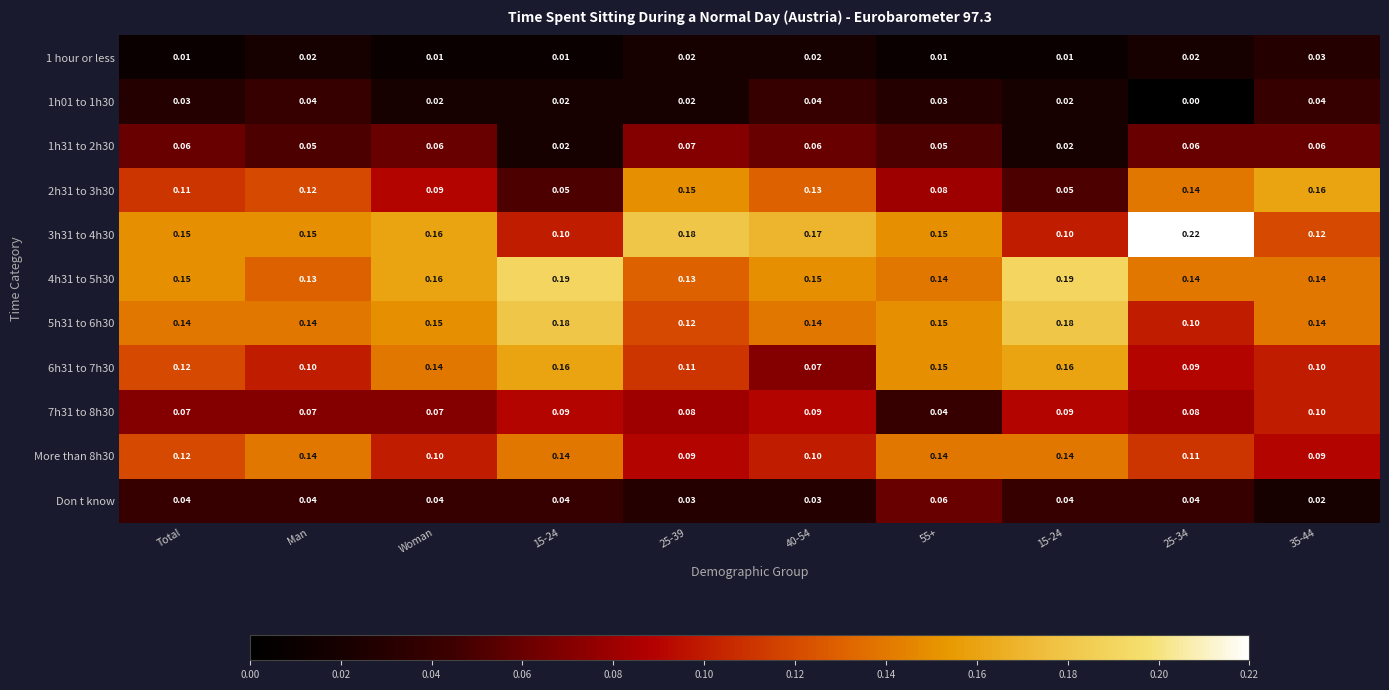

What is the total value across all series at Total?

1.0